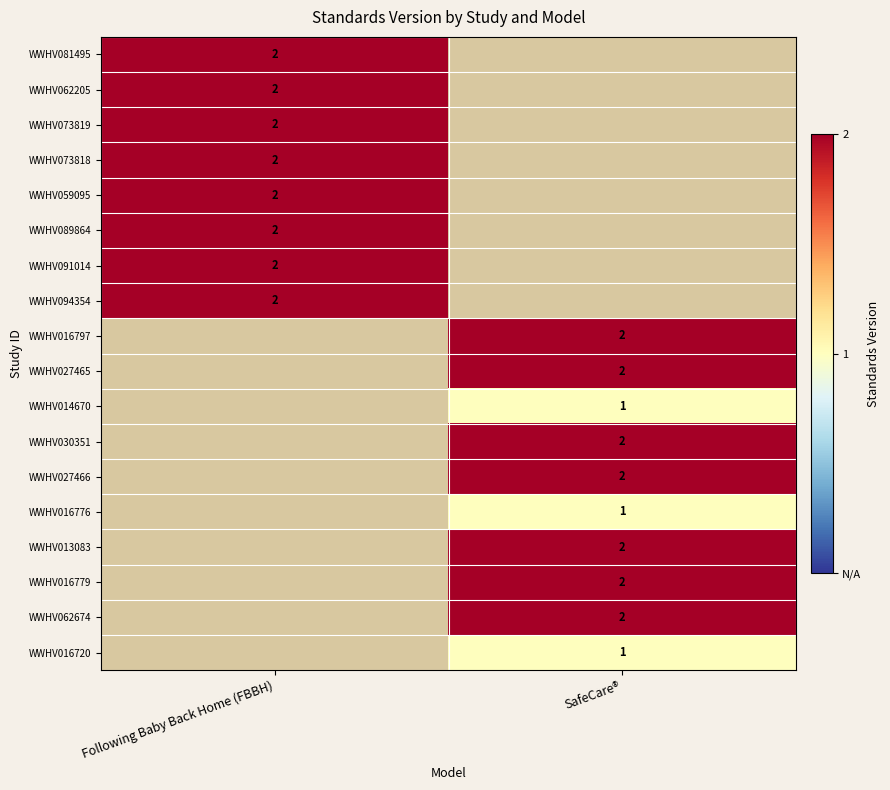

True or false: WWHV094354 has a value of 1 at Following Baby Back Home (FBBH).

False